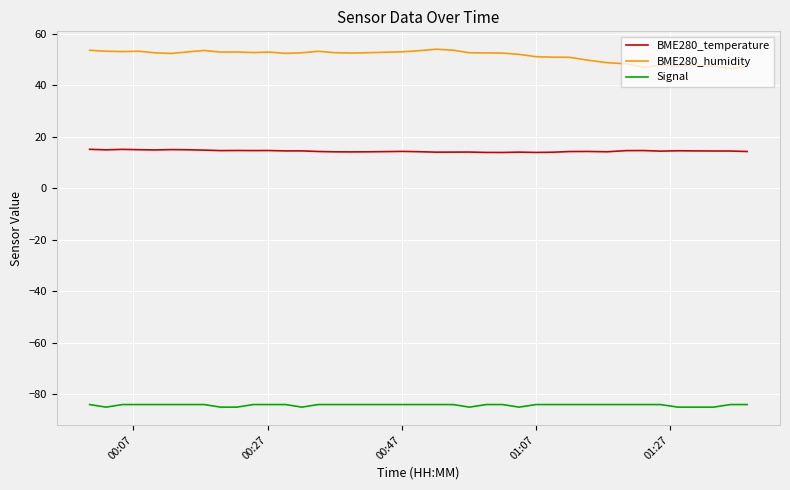

True or false: BME280_humidity and Signal cross at least once.

False